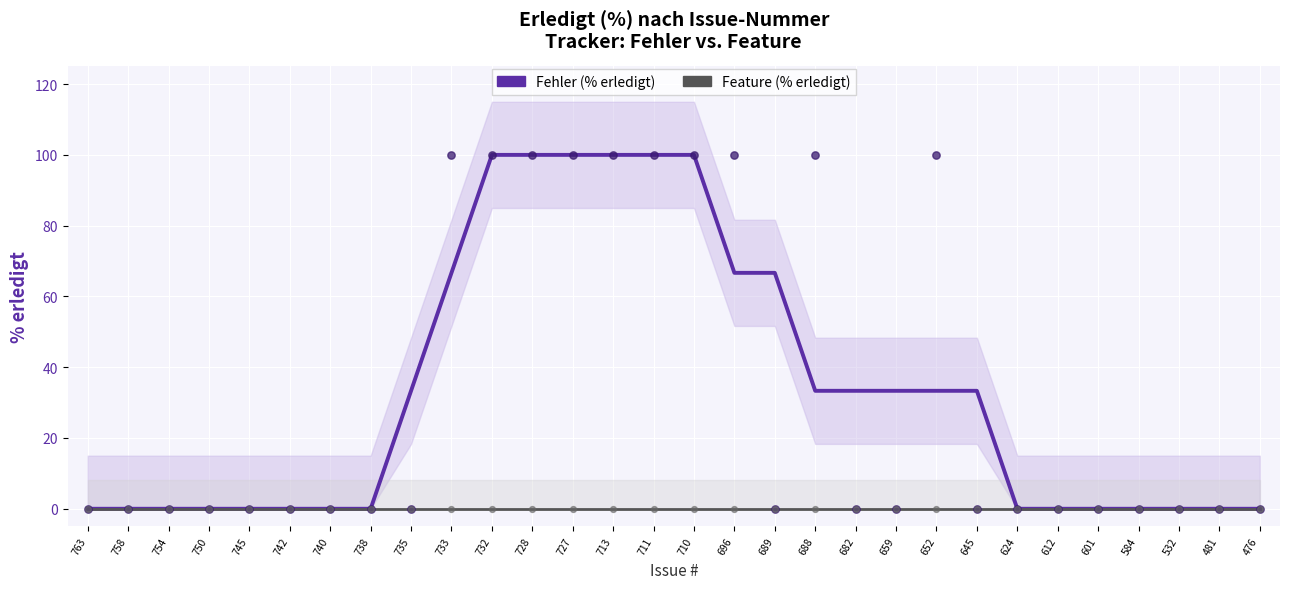

Which series has the largest total across all categories?

Fehler (% erledigt)